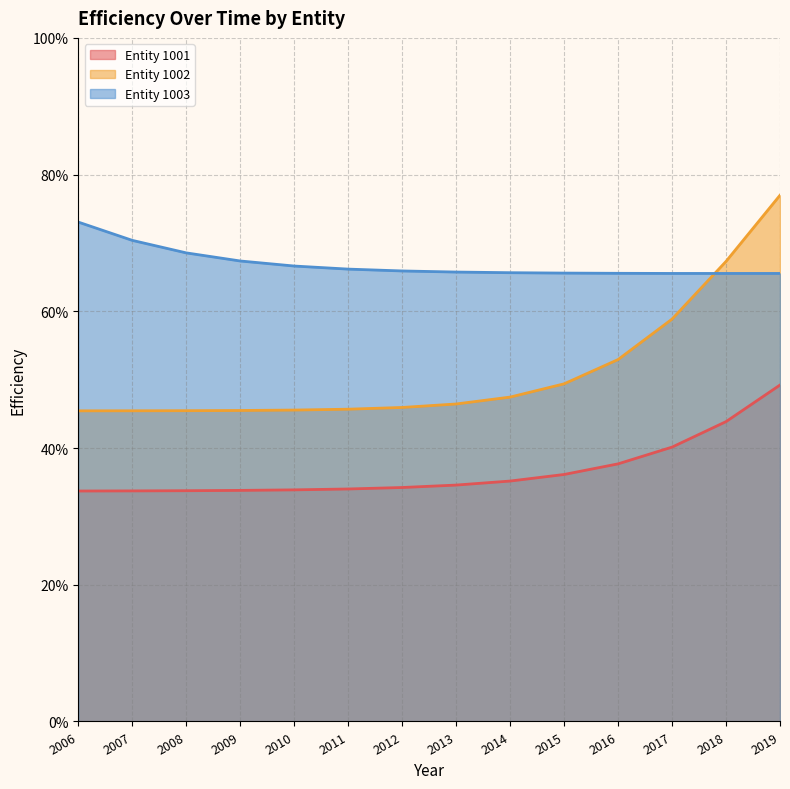

Reading left to right, extract all data points from this chart.

eff_1001: 2006=0.3	2007=0.3	2008=0.3	2009=0.3	2010=0.3	2011=0.3	2012=0.3	2013=0.3	2014=0.4	2015=0.4	2016=0.4	2017=0.4	2018=0.4	2019=0.5
eff_1002: 2006=0.5	2007=0.5	2008=0.5	2009=0.5	2010=0.5	2011=0.5	2012=0.5	2013=0.5	2014=0.5	2015=0.5	2016=0.5	2017=0.6	2018=0.7	2019=0.8
eff_1003: 2006=0.7	2007=0.7	2008=0.7	2009=0.7	2010=0.7	2011=0.7	2012=0.7	2013=0.7	2014=0.7	2015=0.7	2016=0.7	2017=0.7	2018=0.7	2019=0.7